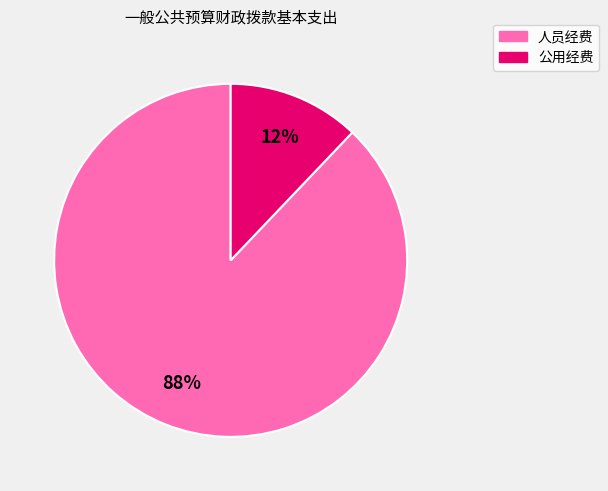

What is the largest slice in the pie chart?

人员经费